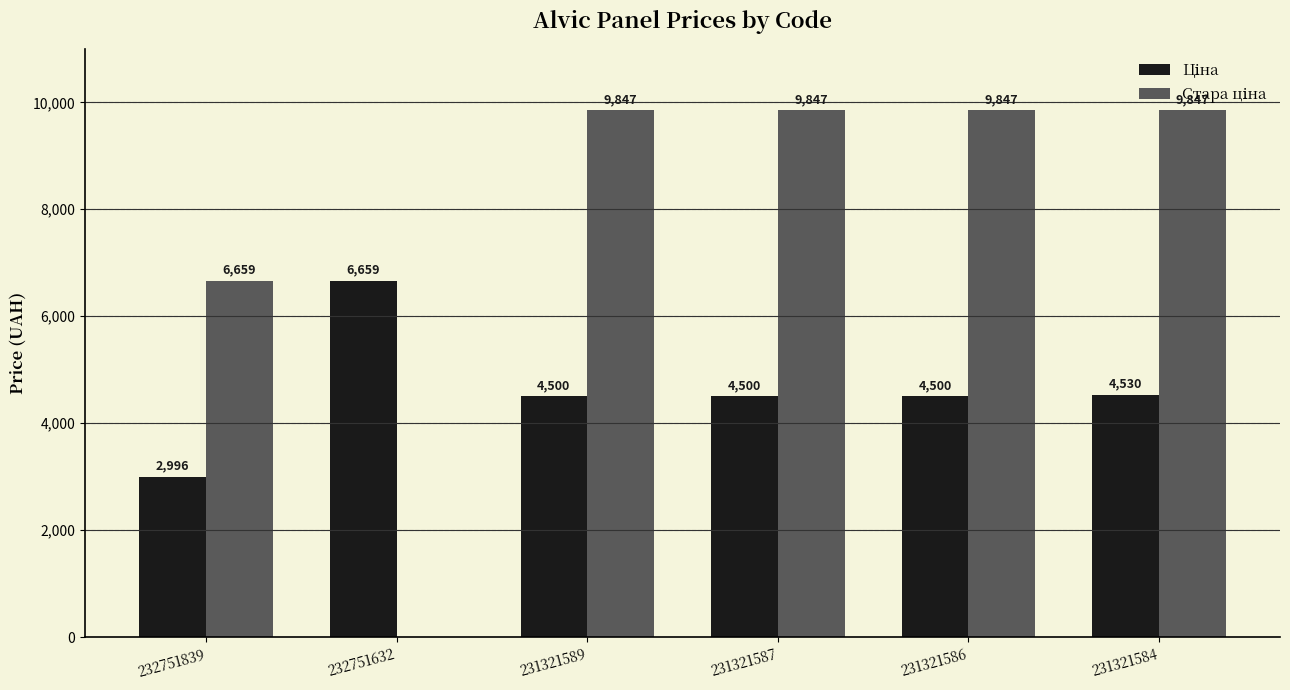

What is the maximum value shown in the chart?

9847.2